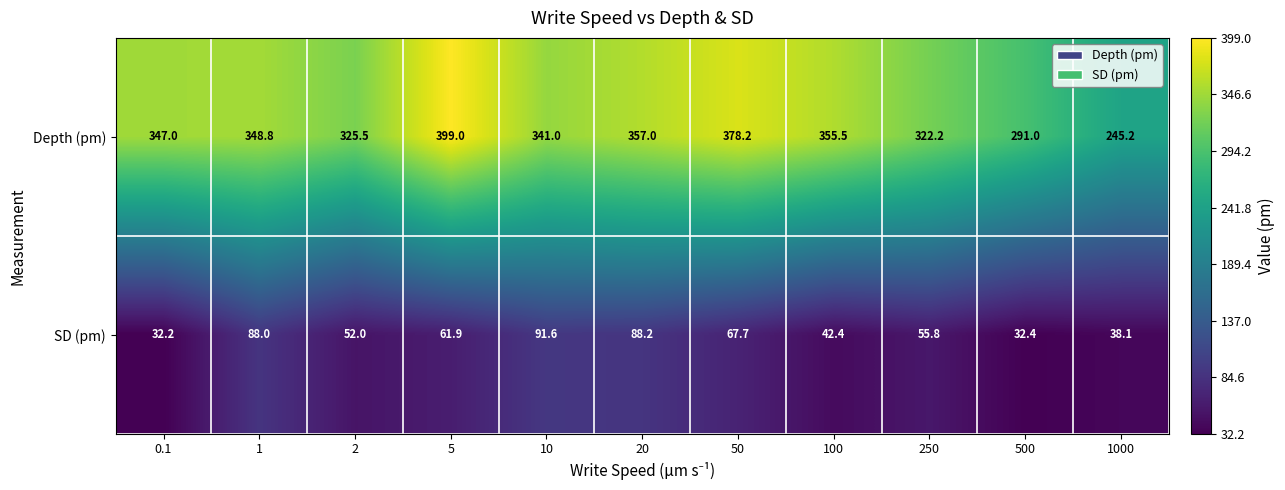

True or false: Depth (pm) has a value of 245.2 at 1000.

True